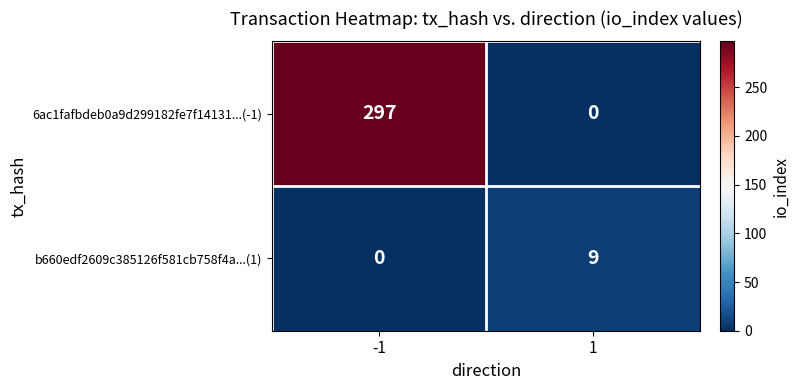

Rank the series by their average value, from lowest to highest.

b660edf2609c385126f581cb758f4a...(1), 6ac1fafbdeb0a9d299182fe7f14131...(-1)